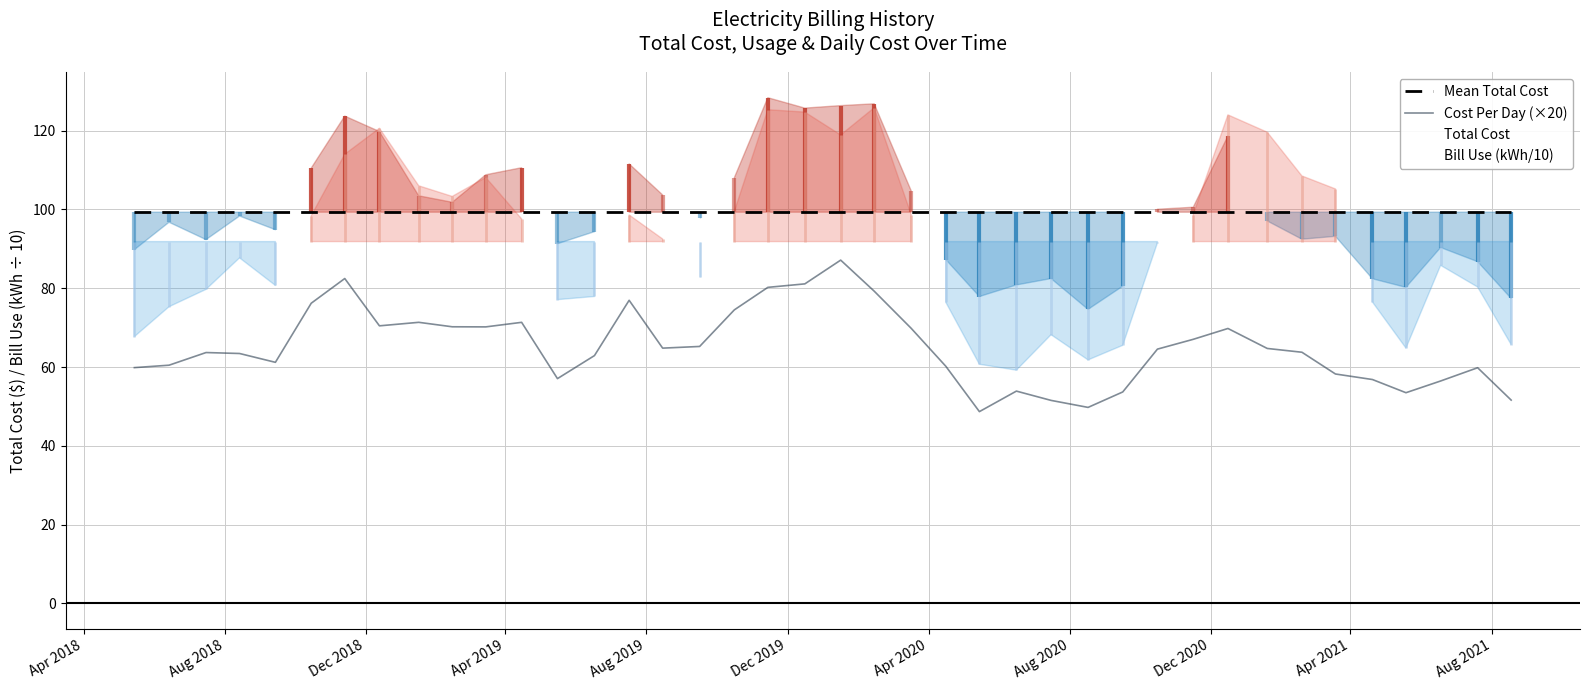

What is the sum of all Mean Total Cost values?

3971.8